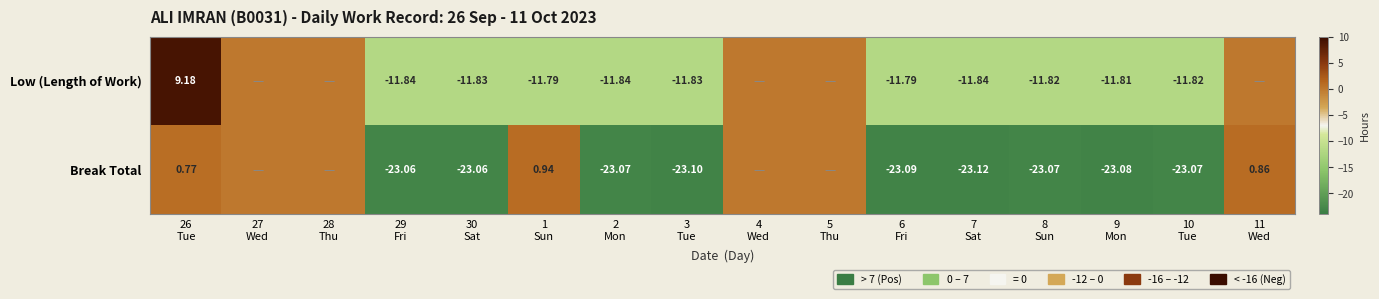

At 10
Tue, list the series in order from smallest to largest.

Break Total, Low (Length of Work)